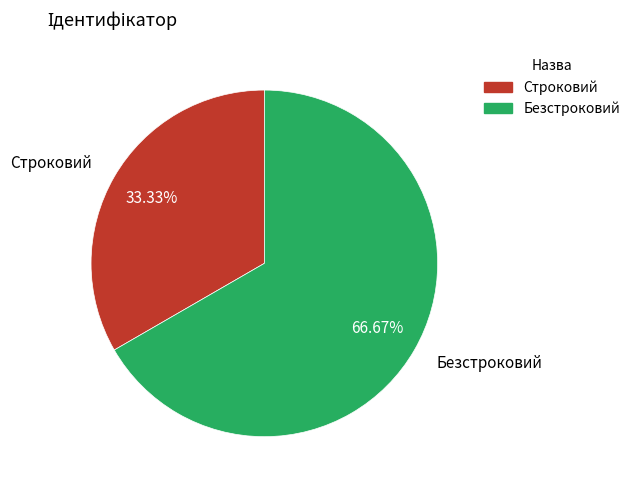

How many slices are in this pie chart?

2